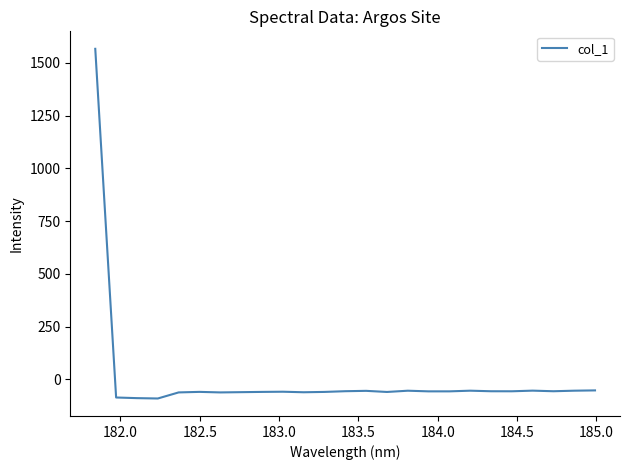

How many values are above zero?

1